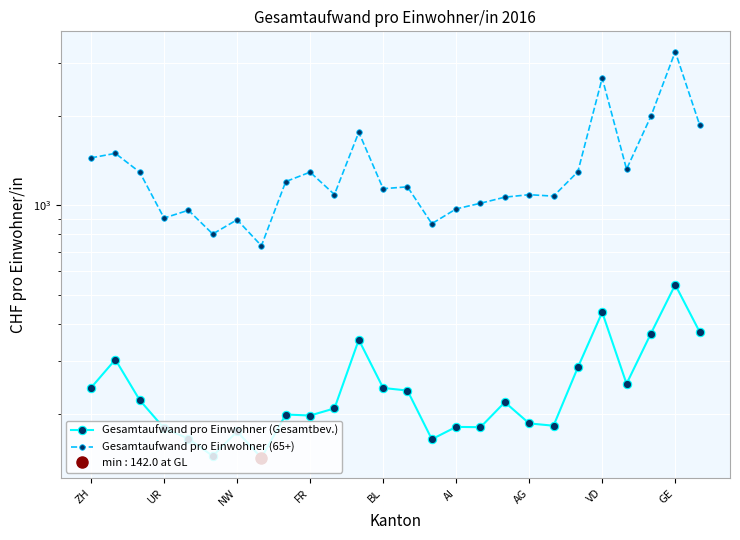

Which series has the largest total across all categories?

Gesamtaufwand pro Einwohner (65+)